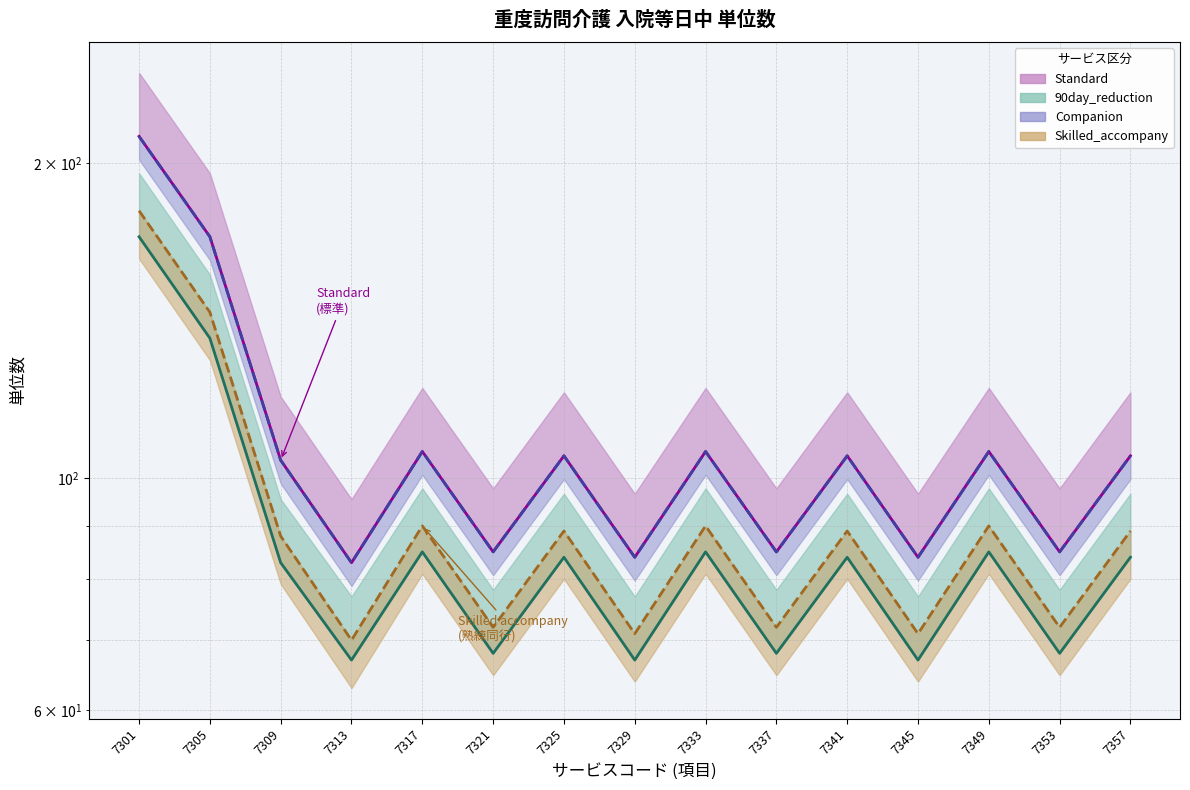

True or false: 90day_reduction and Skilled_accompany cross at least once.

False